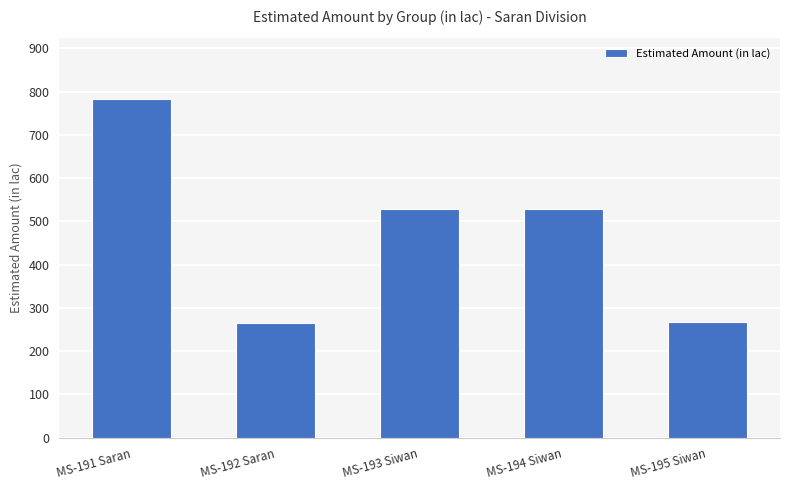

What is the label of the 3rd bar from the right?

MS-193 Siwan